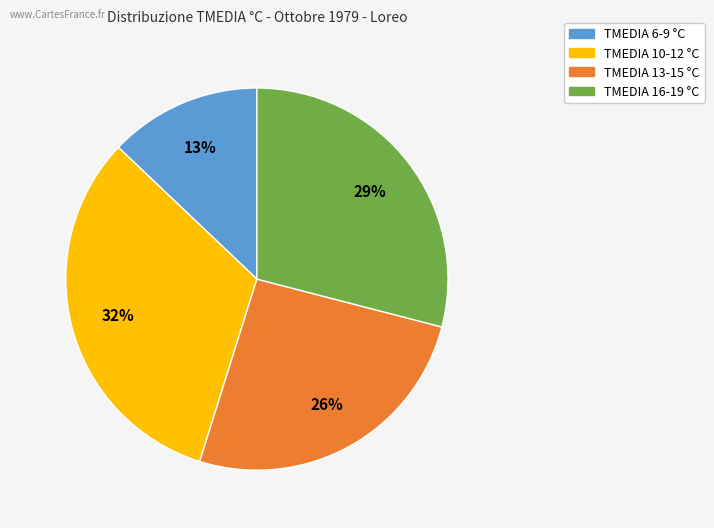

Is there a majority slice in this chart?

No